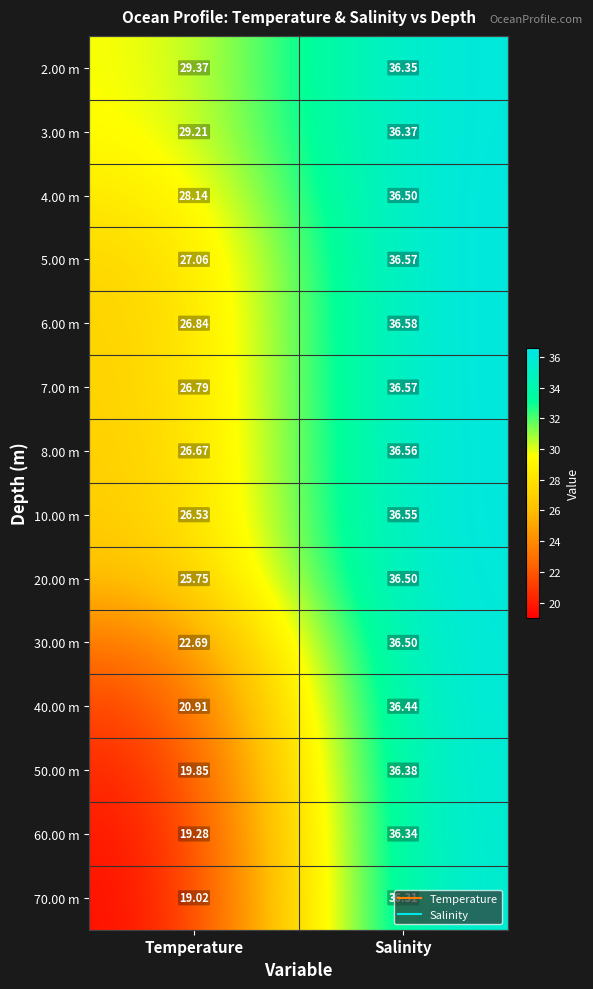

Is the value of 8.00 m at Salinity greater than the value of 5.00 m at Salinity?

No